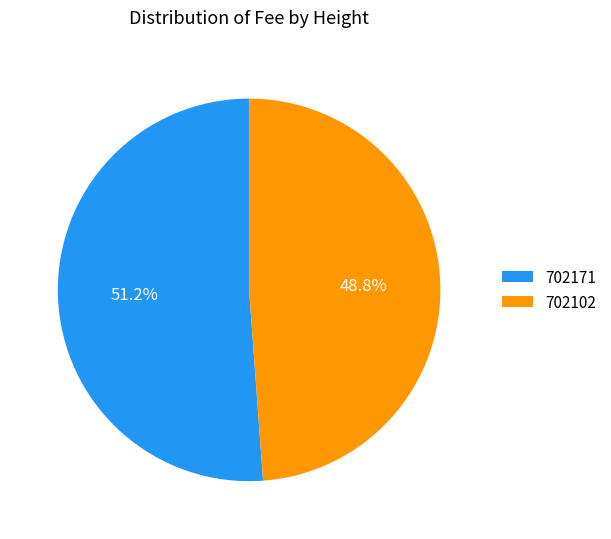

Which slice is the largest?

702171